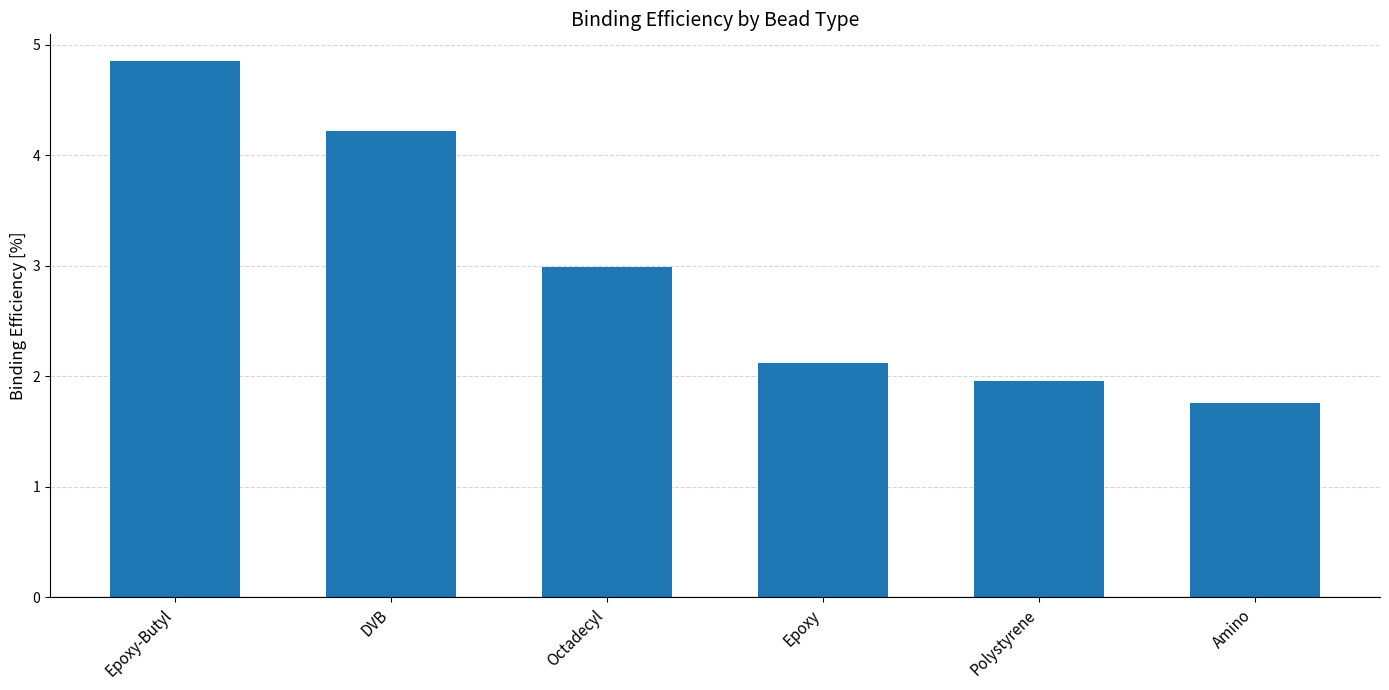

Approximately how many times larger is the value at Polystyrene compared to Amino?

1.1